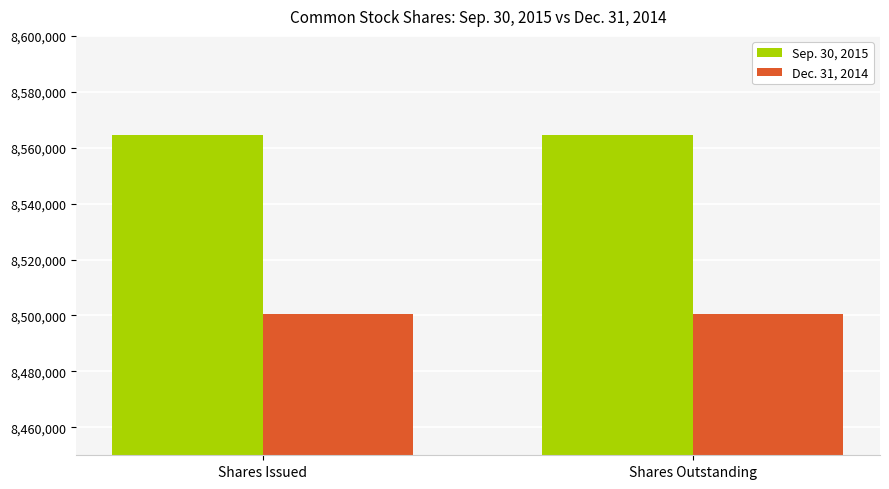

What is the greatest value displayed?

8564417